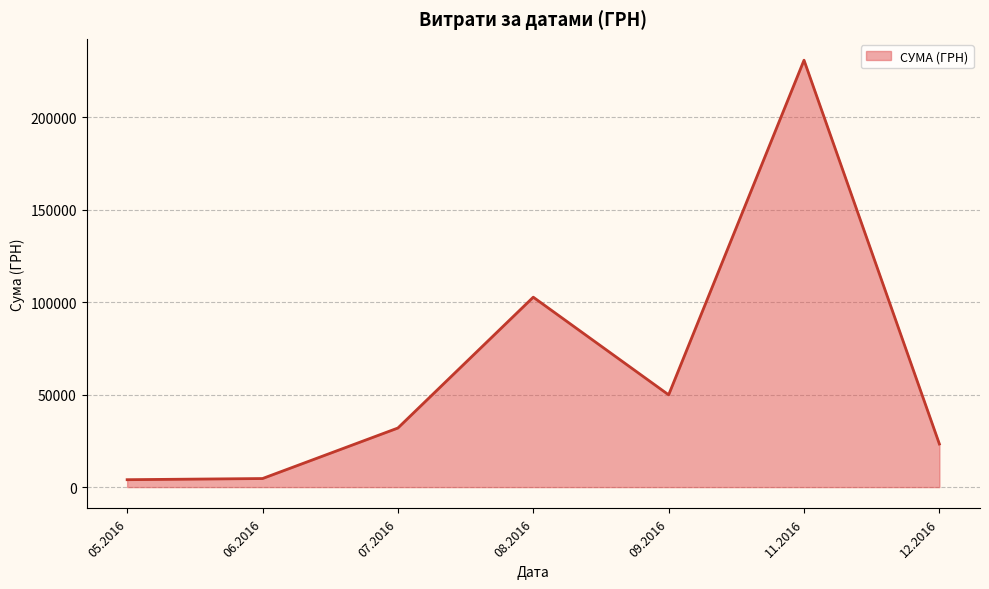

What is the smallest value displayed?

4007.3